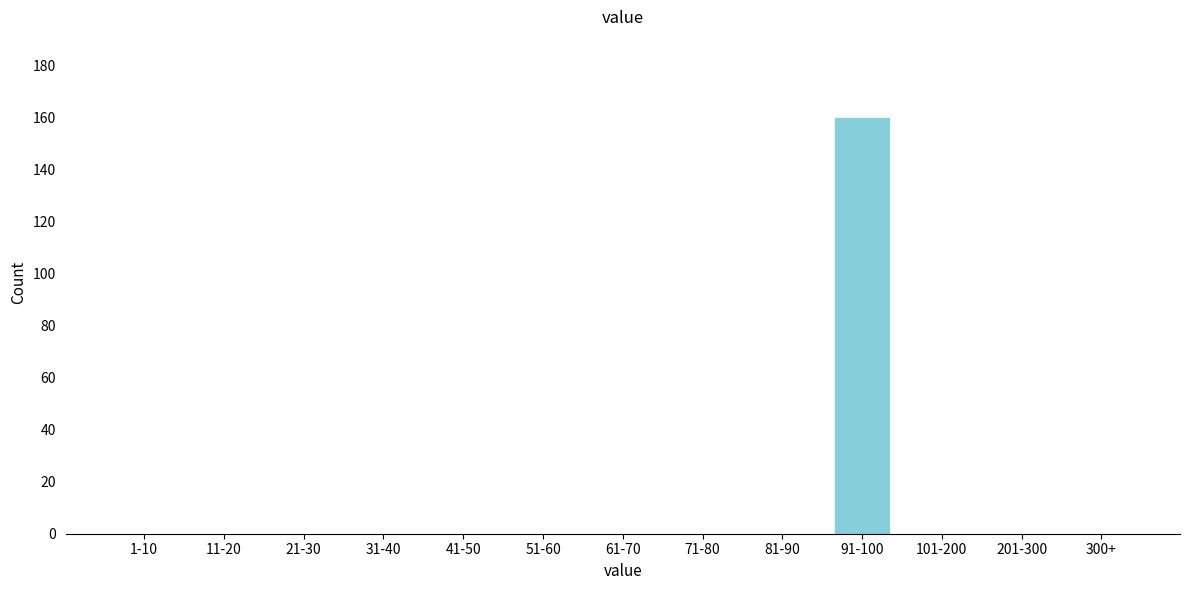

Reading left to right, what are all the values shown in this chart?

1-10=0	11-20=0	21-30=0	31-40=0	41-50=0	51-60=0	61-70=0	71-80=0	81-90=0	91-100=160	101-200=0	201-300=0	300+=0